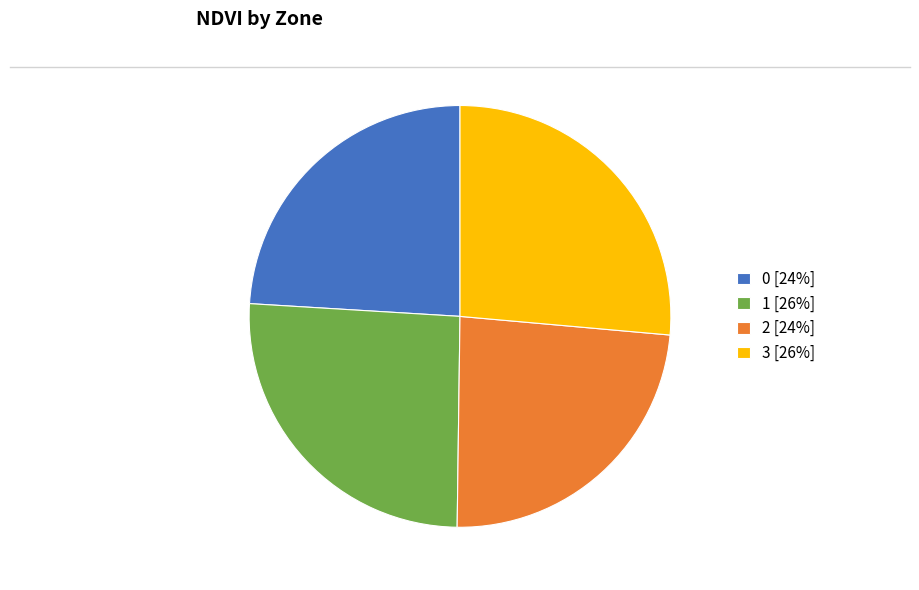

Is there any slice that represents more than half of the pie?

No